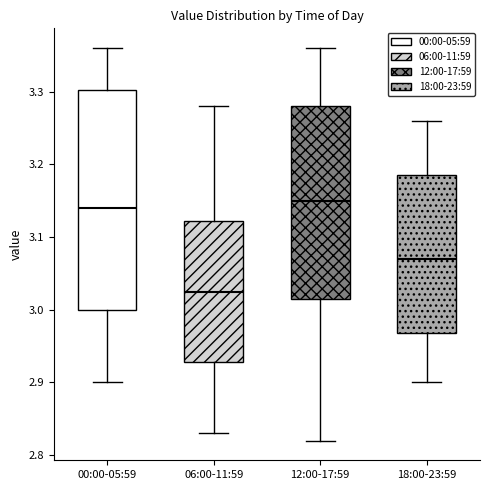

Which box's median line is the lowest?

06:00-11:59